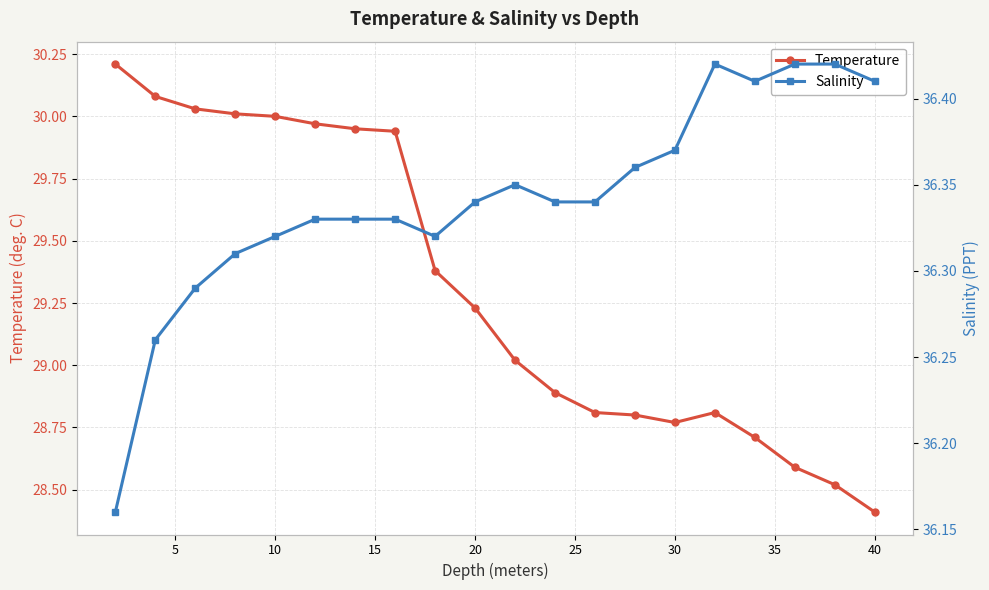

What is the maximum value for Temperature?

30.2